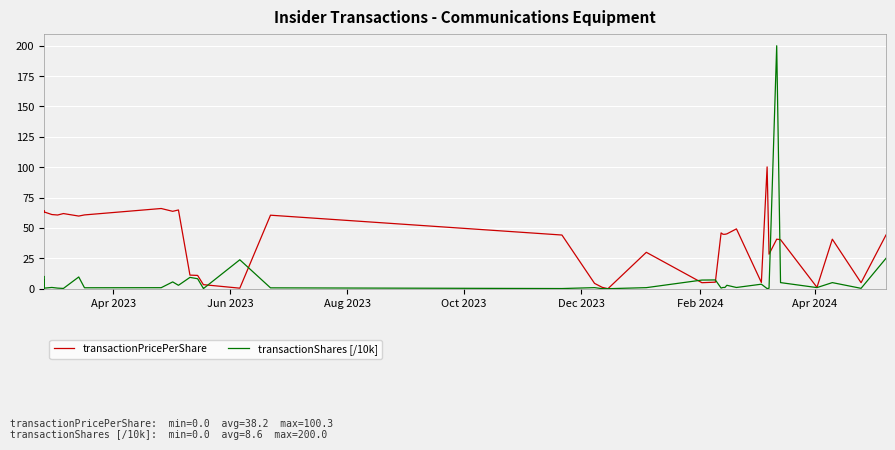

How many lines are shown in the chart?

2